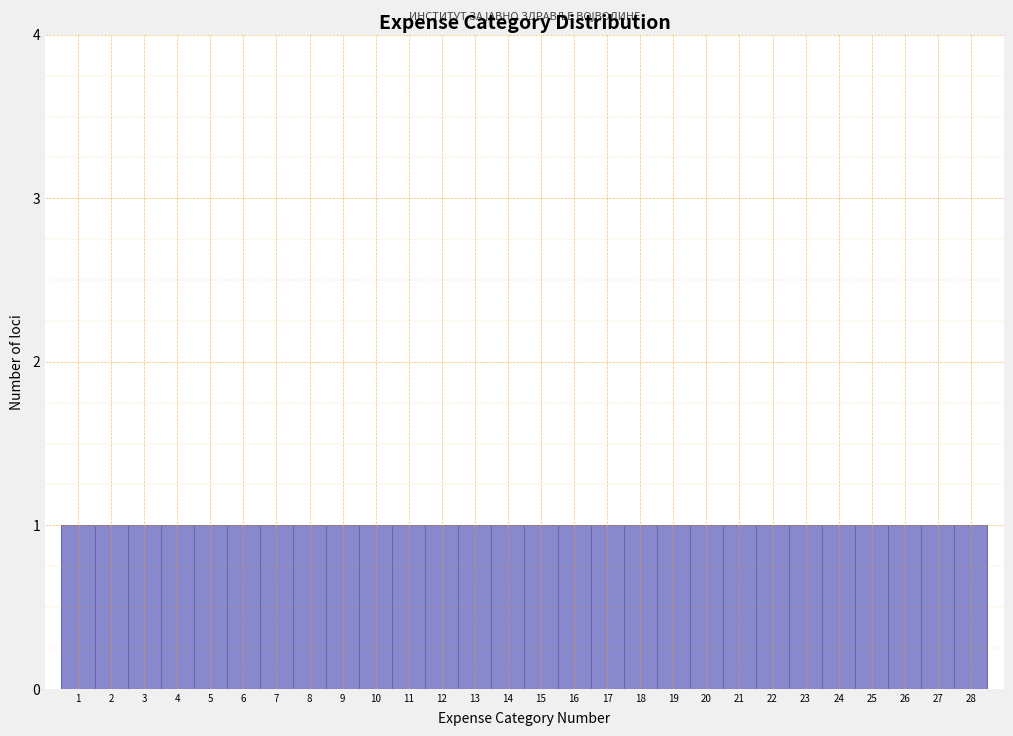

How tall is the bar that spans 13.5 to 14.5 on the x-axis? The values are not printed on the chart, so give them approximately, as read against the axis.

1